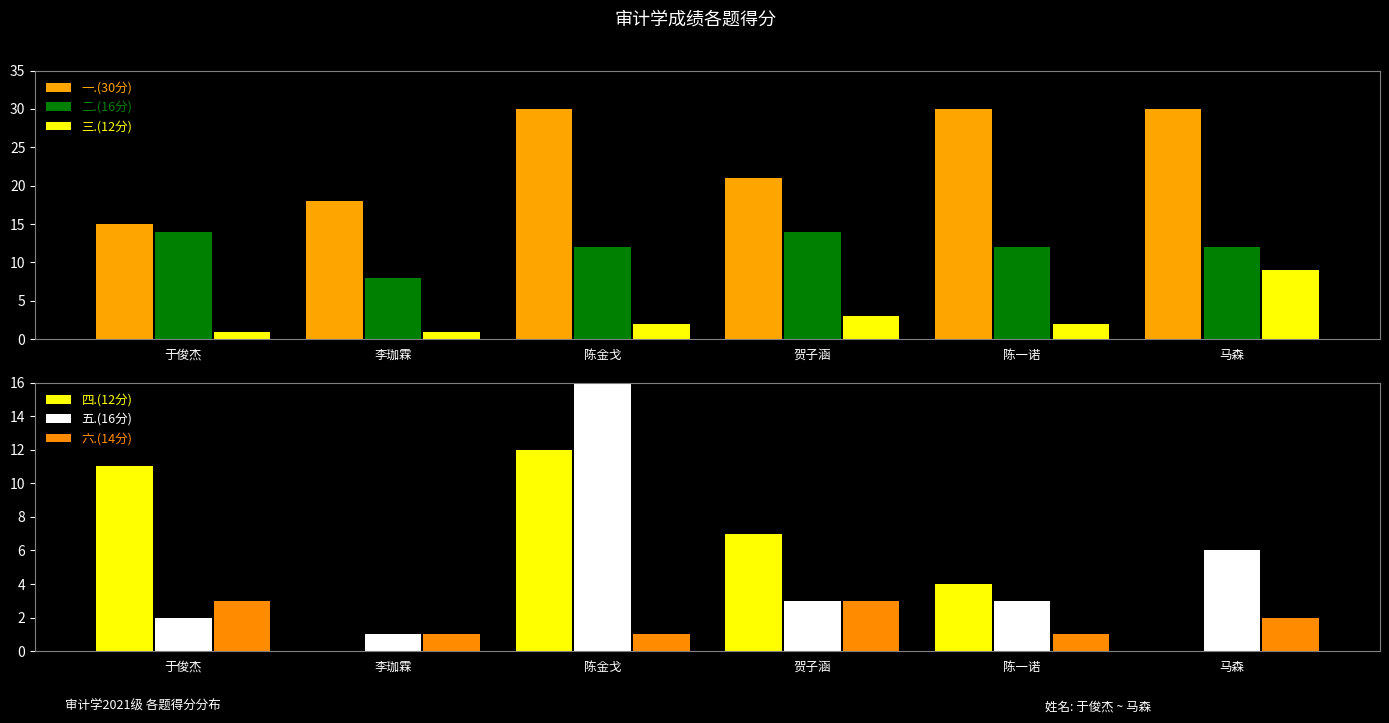

How many bars are there in each group?

6